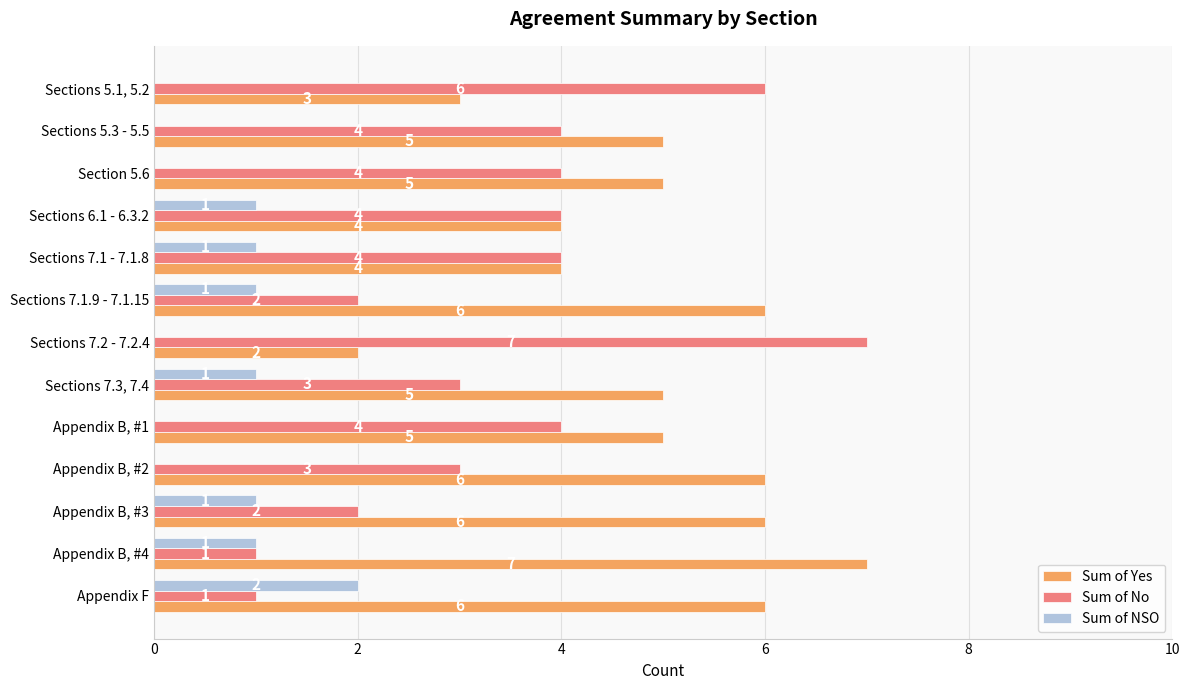

The value of Sum of Yes at Sections 5.3 - 5.5 is 5. True or false?

True